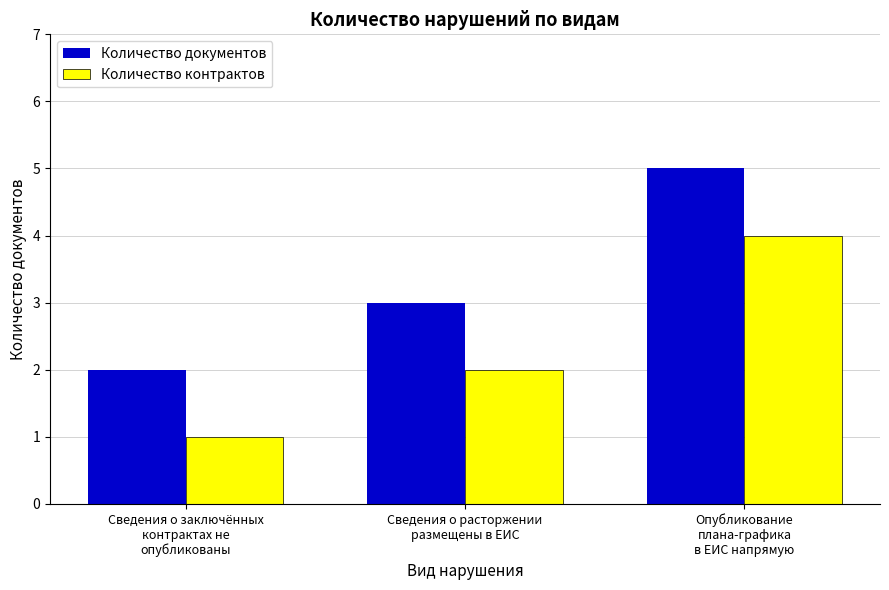

At Сведения о заключённых
контрактах не
опубликованы, list the series in order from largest to smallest.

Количество документов, Количество контрактов